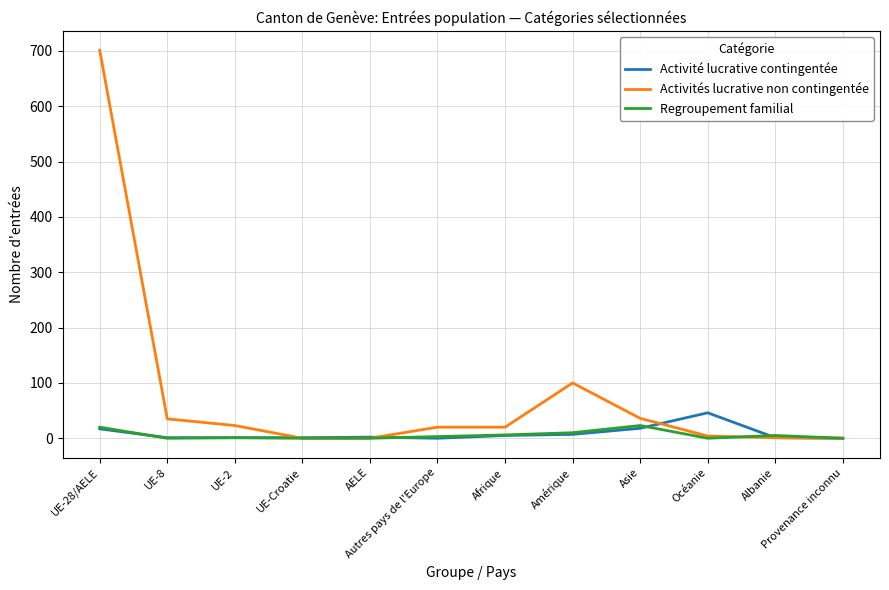

The value of Activité lucrative contingentée at UE-2 is 1. True or false?

True